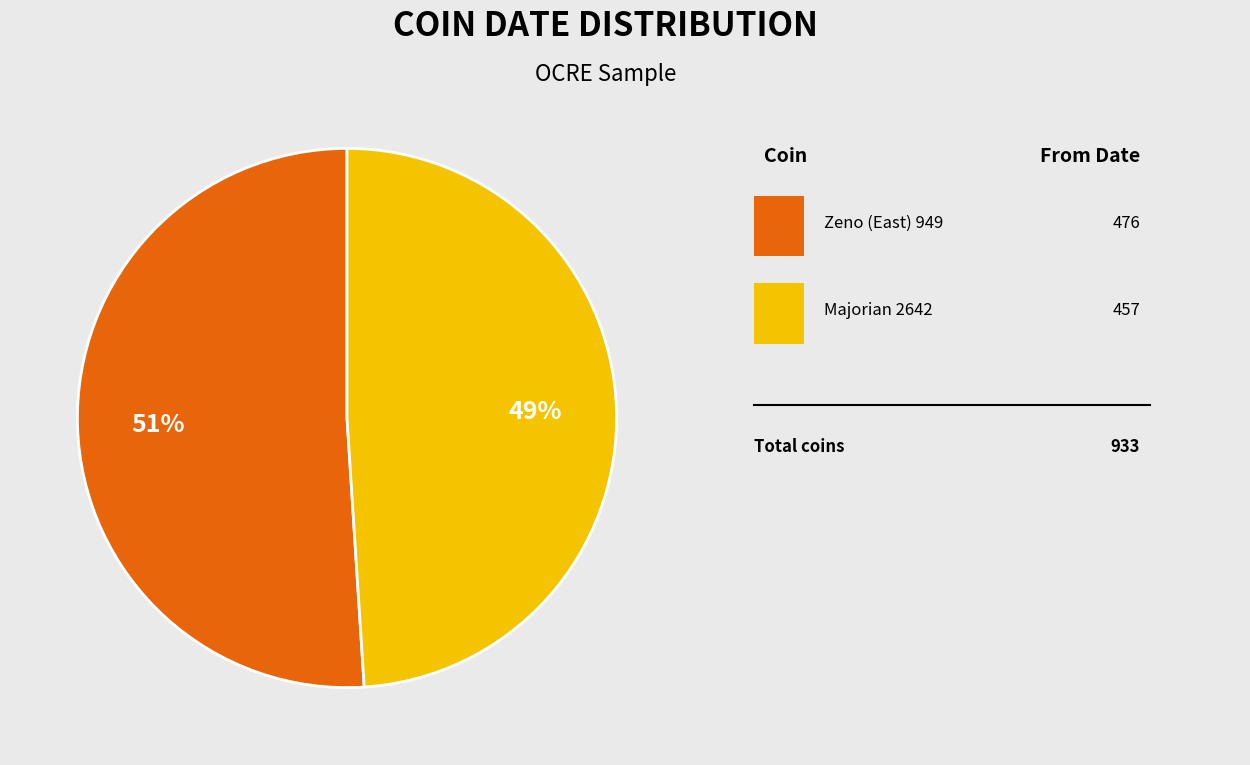

To the nearest percent, what is the difference between the largest and smallest slice percentages?

2%